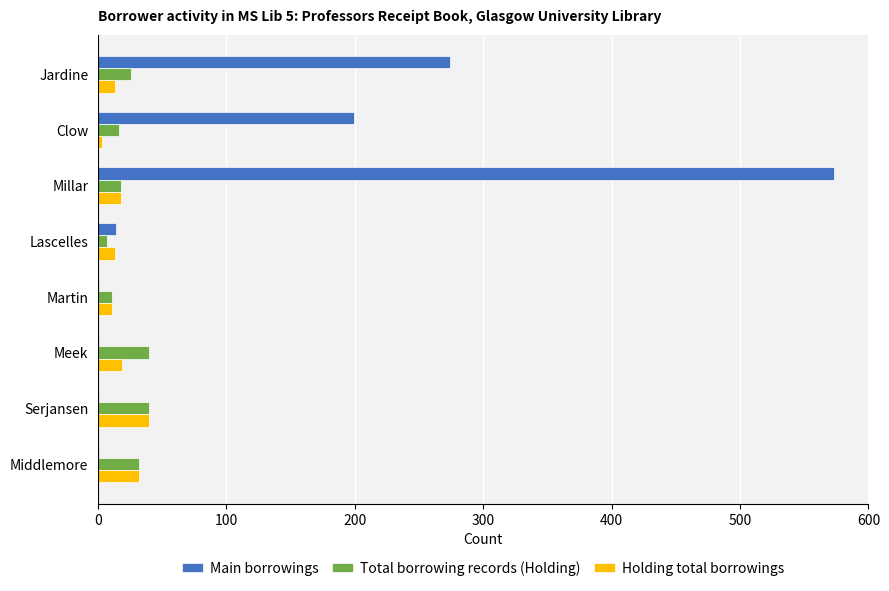

What is the maximum value for Total borrowing records (Holding)?

40